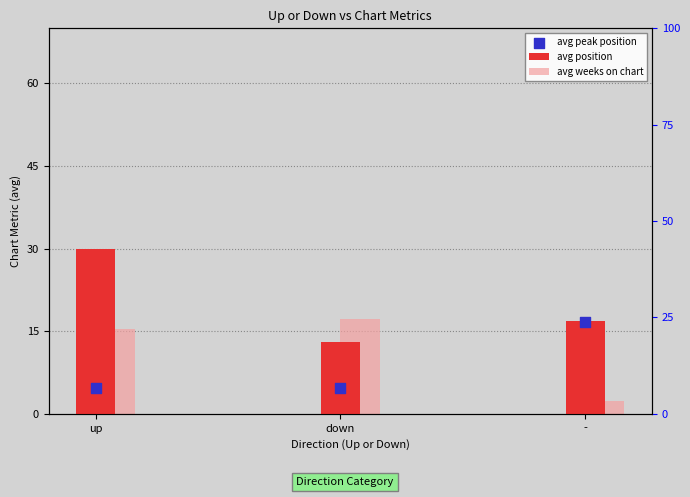

Which series has the largest Y range (max minus min)?

avg position